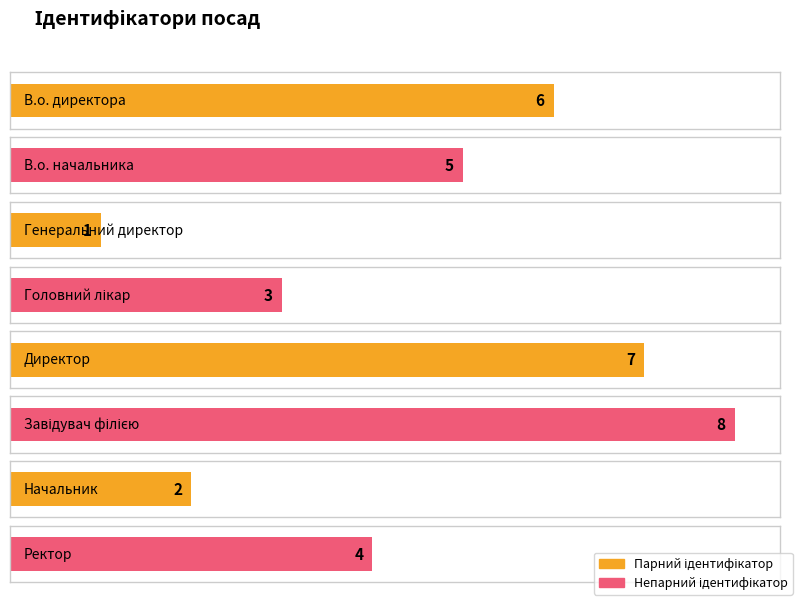

How many bars are there in total?

8